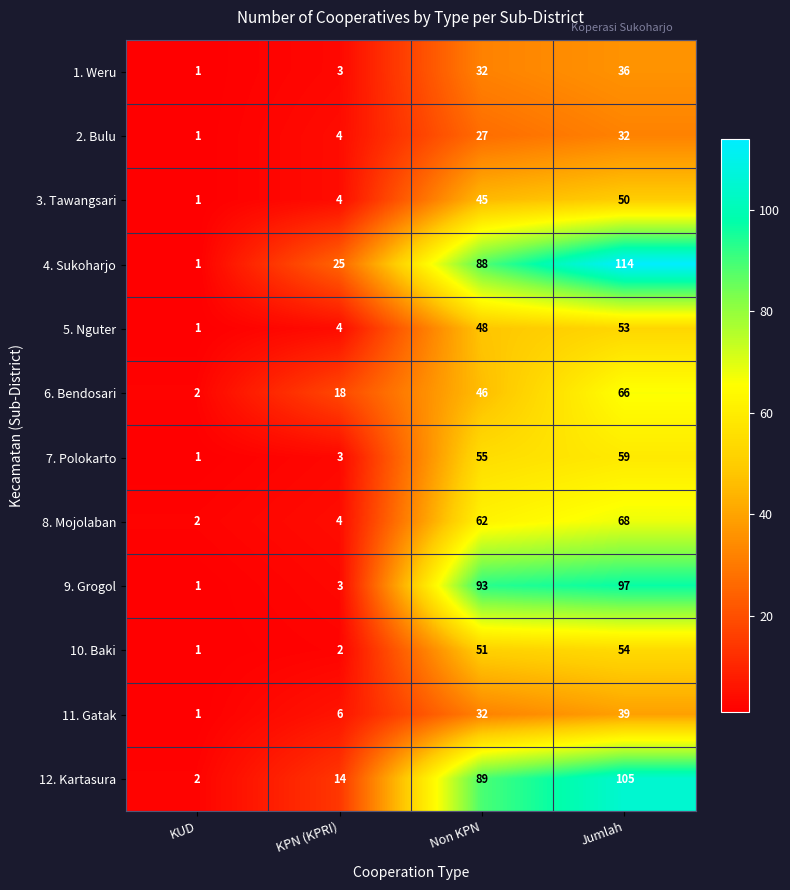

Which series has the largest total across all categories?

4. Sukoharjo